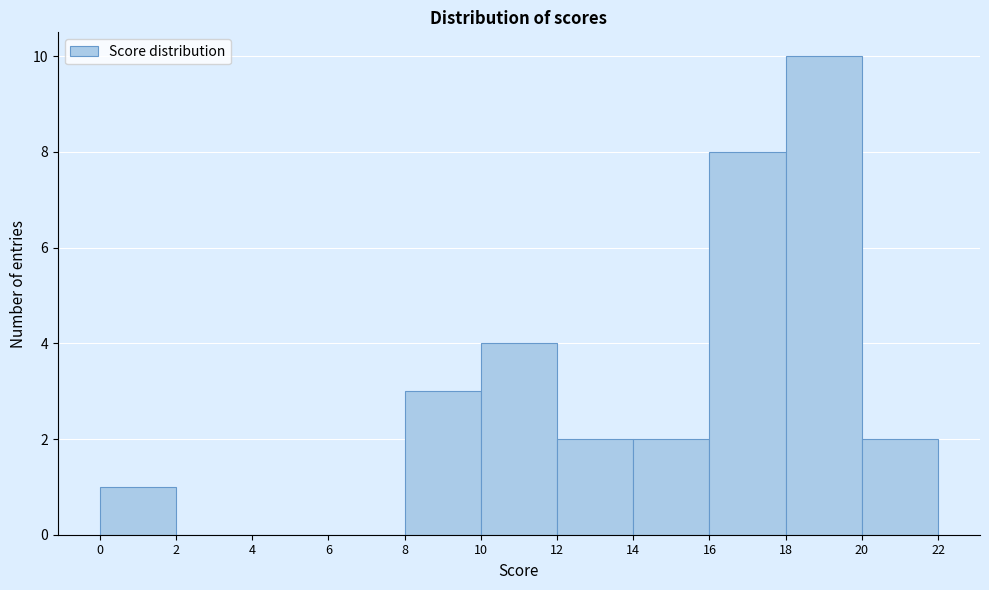

Reading left to right, list every bar in this chart as the range it spans on the x-axis followed by its height. The values are not printed on the chart, so give them approximately, as read against the axis.

0 to 2: 1
2 to 4: 0
4 to 6: 0
6 to 8: 0
8 to 10: 3
10 to 12: 4
12 to 14: 2
14 to 16: 2
16 to 18: 8
18 to 20: 10
20 to 22: 2